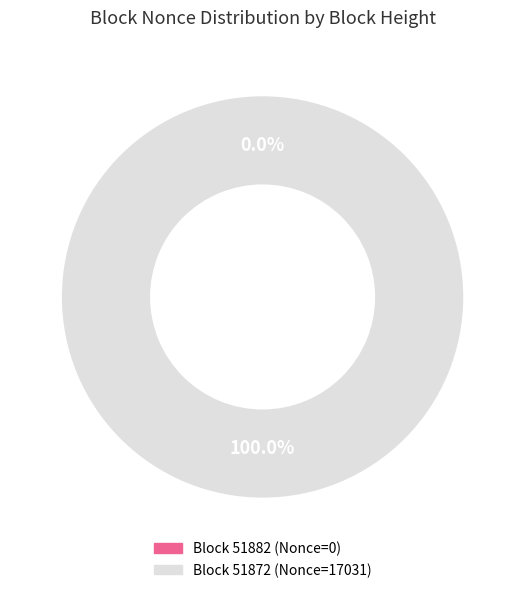

Which slice represents more than half of the pie?

51872